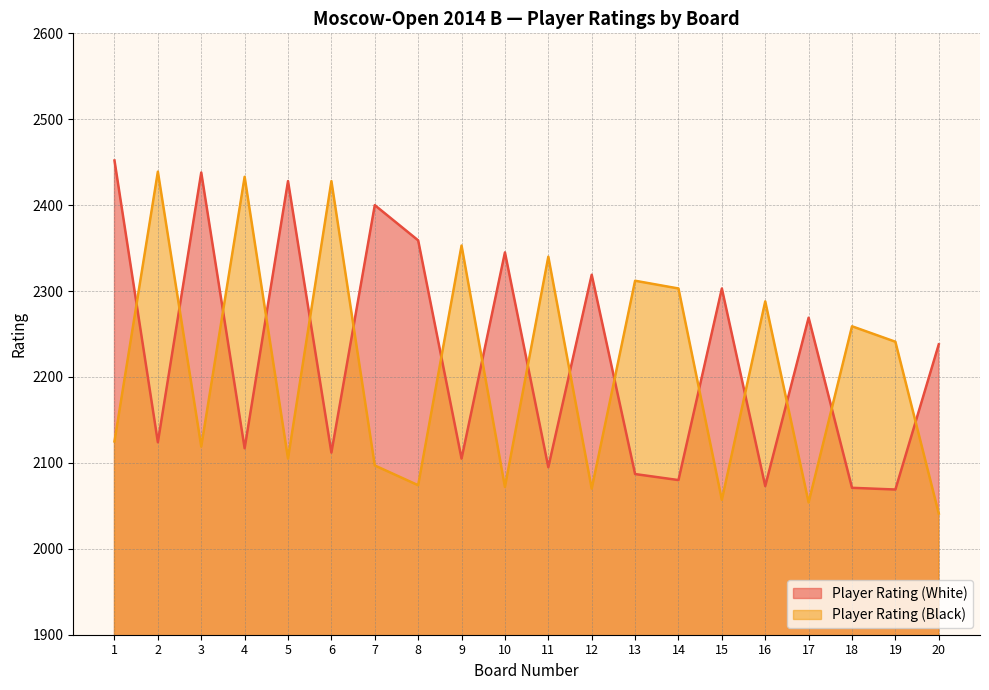

Between 8 and 18, which series saw the biggest shift?

Player Rating (White)